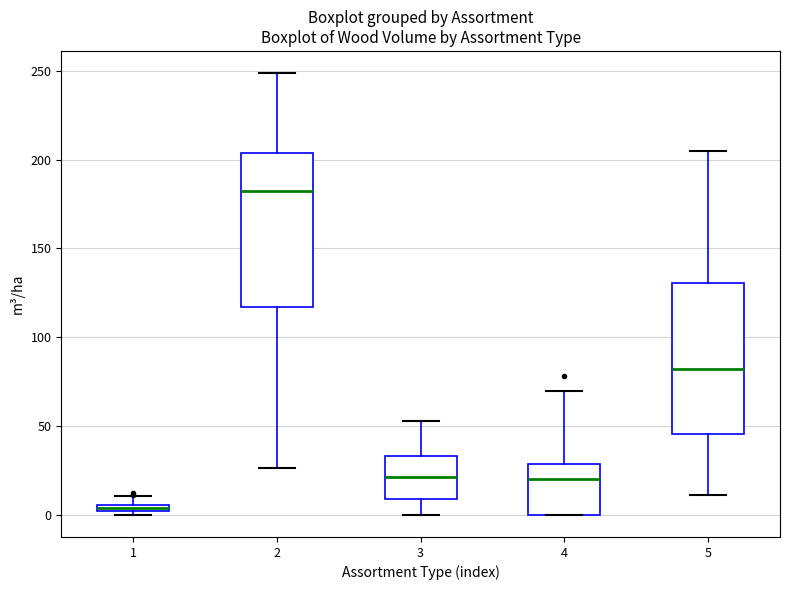

Where does the upper whisker of the box at x = 1 end on the y-axis? The values are not printed on the chart, so give them approximately, as read against the axis.

10